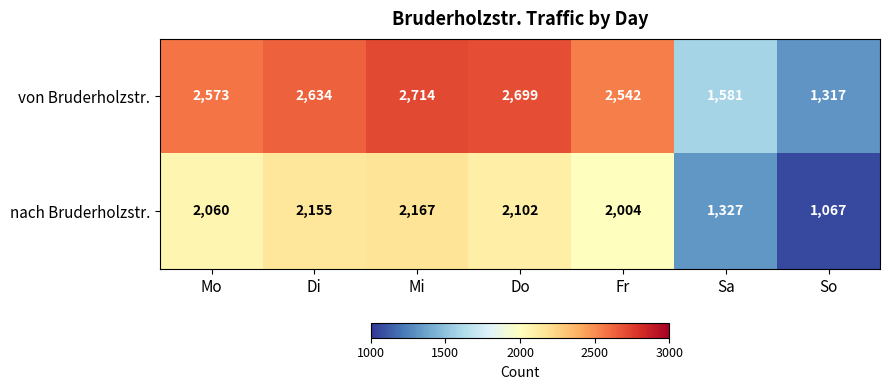

What is the difference between the maximum and minimum values in the nach Bruderholzstr. series?

1100